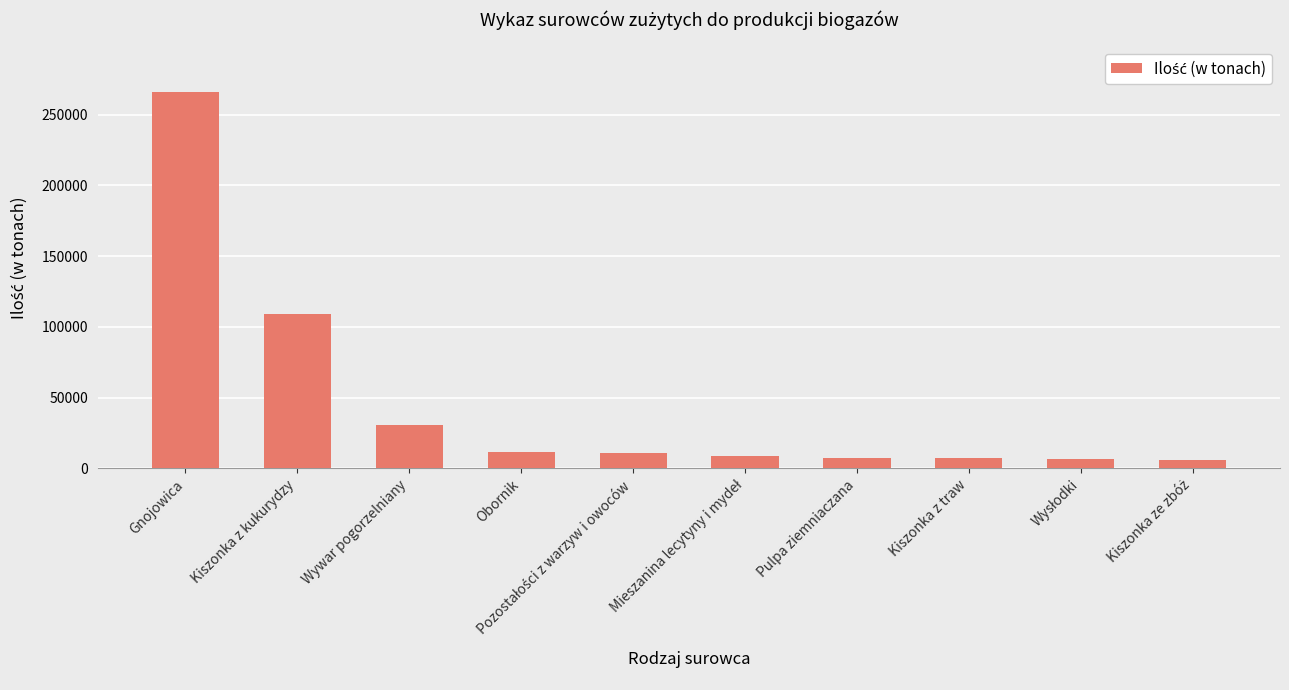

What is the approximate value at Obornik?

11640.5